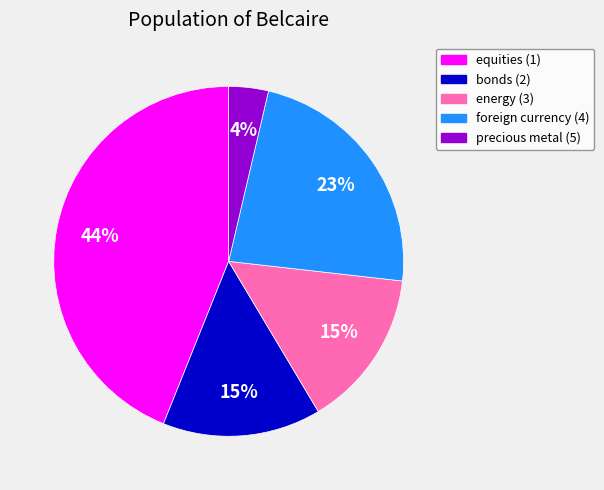

True or false: equities (1) accounts for 44% of the total.

True